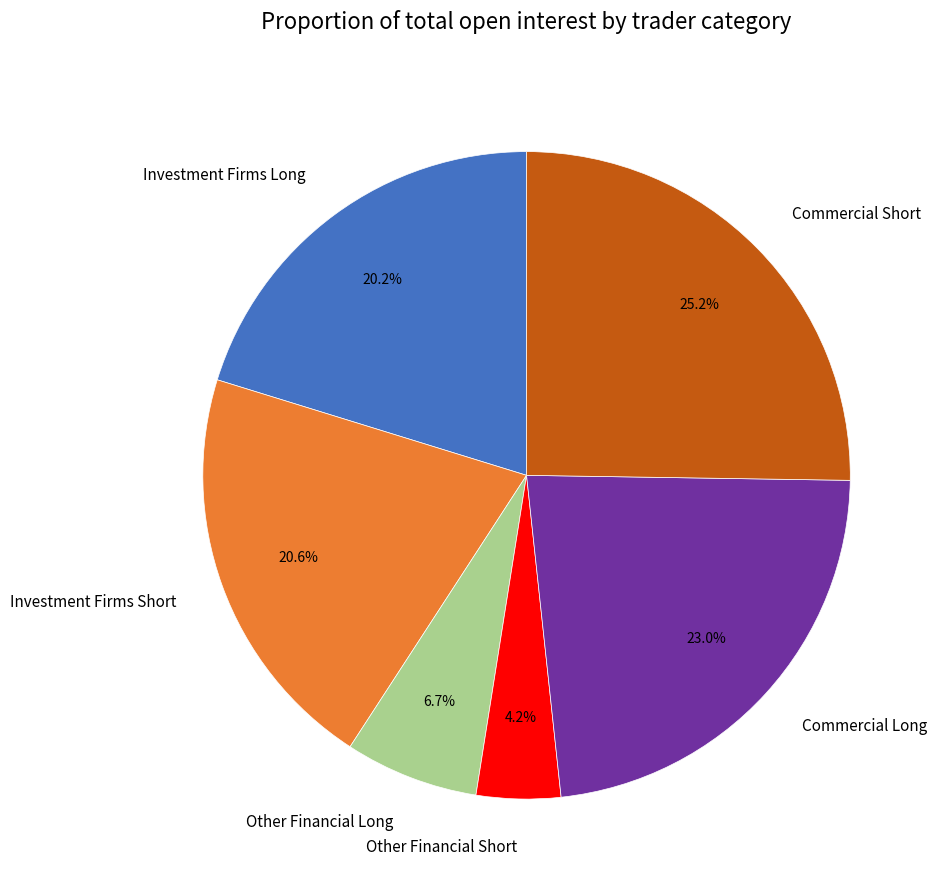

What percentage is the Investment Firms Short slice, to the nearest percent?

21%